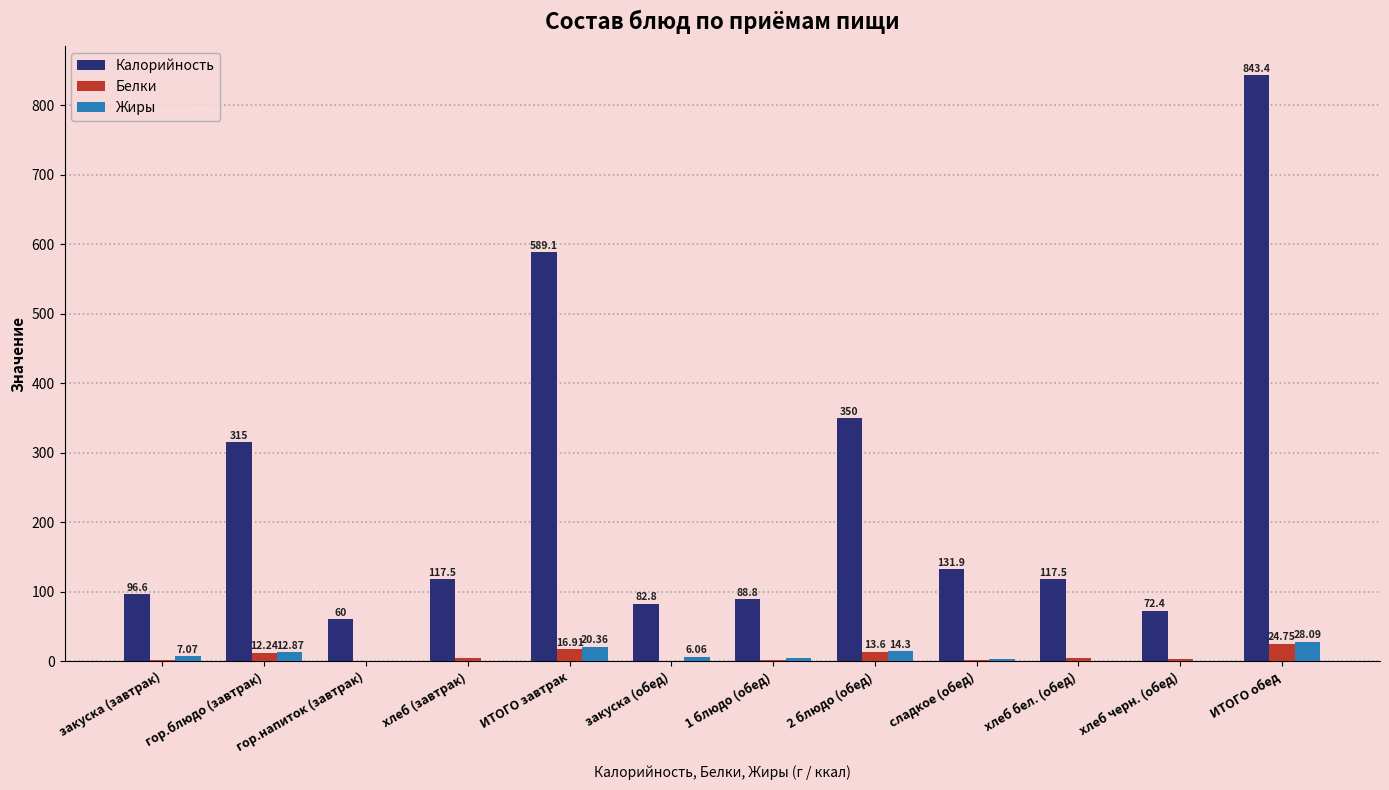

What is the sum of all Белки values?

83.3